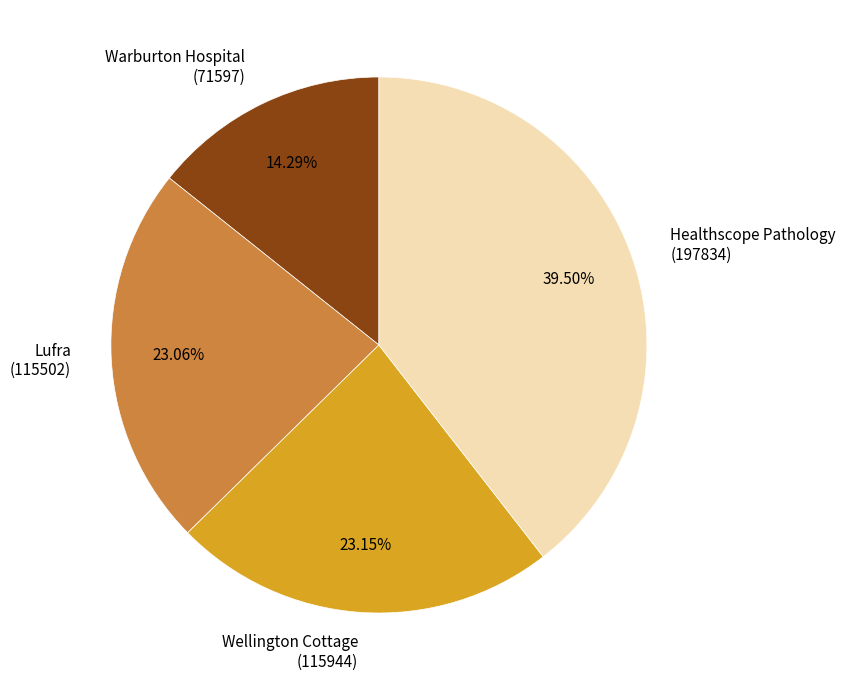

Which slice is the largest?

Healthscope Pathology